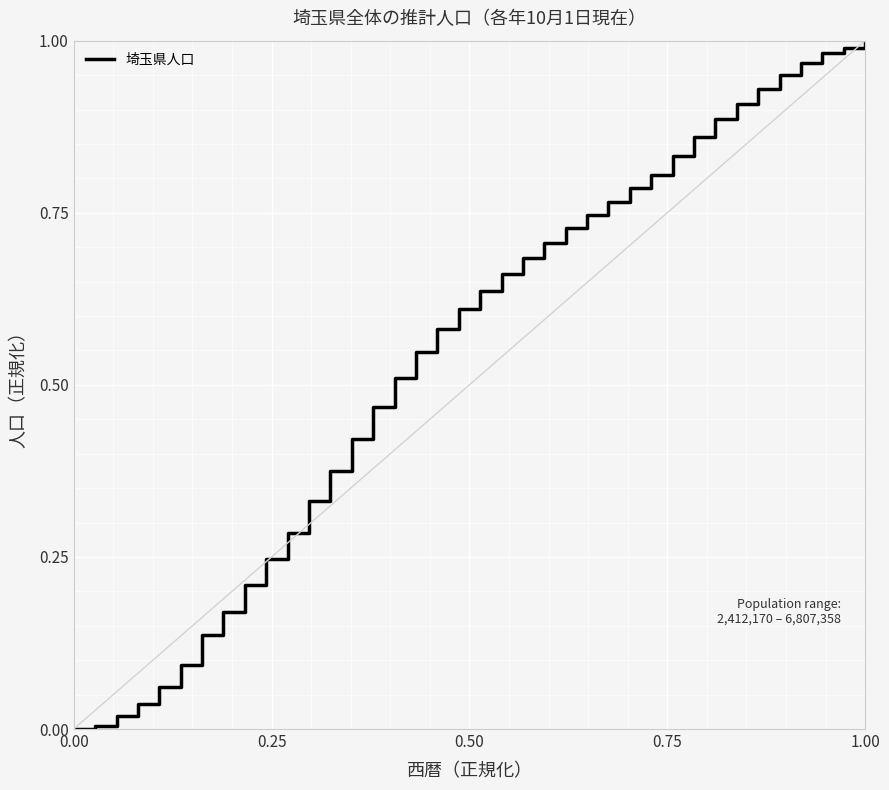

How many lines are shown in the chart?

1